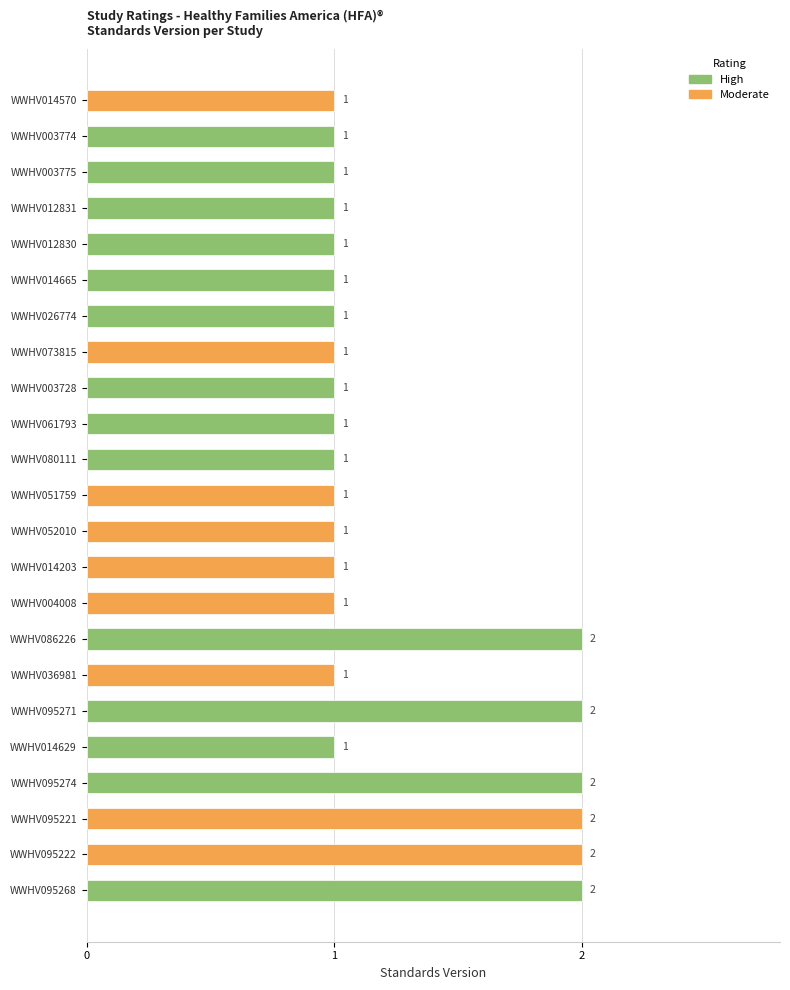

What is the sum of all values?

29